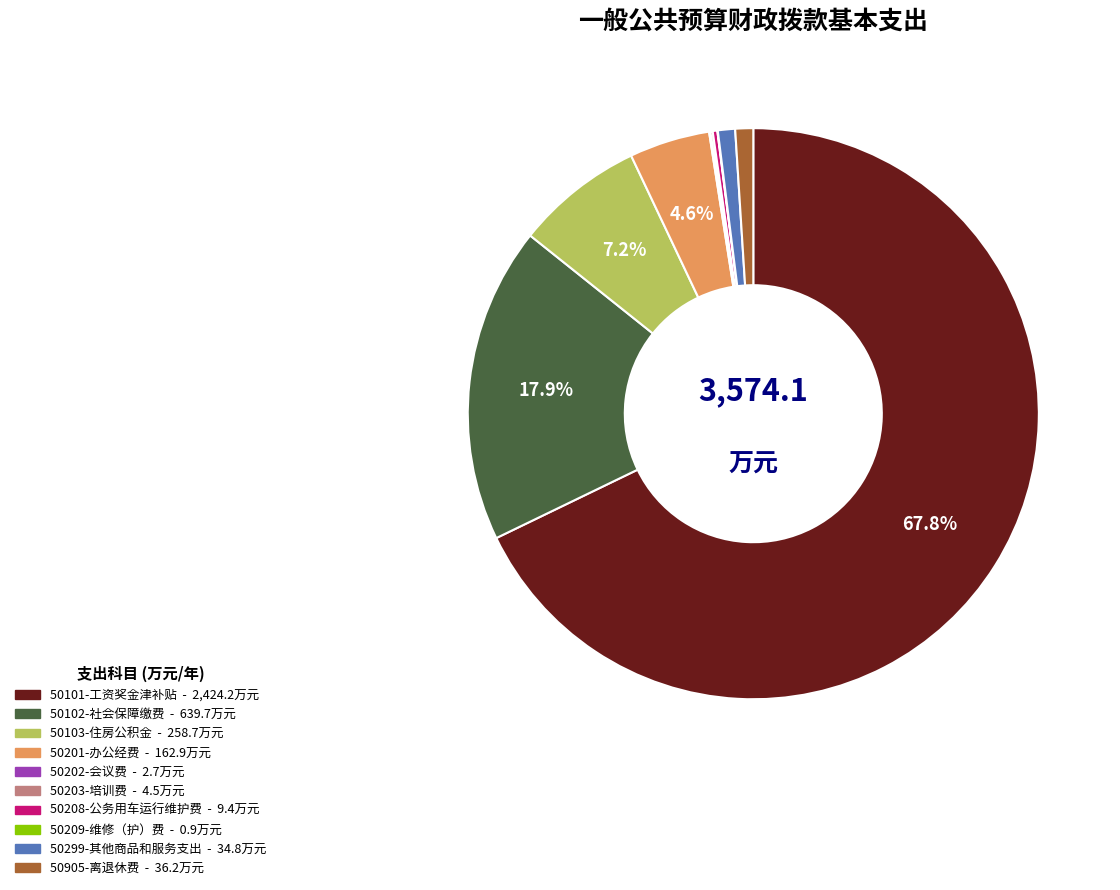

Which category has the biggest portion of the pie?

50101-工资奖金津补贴